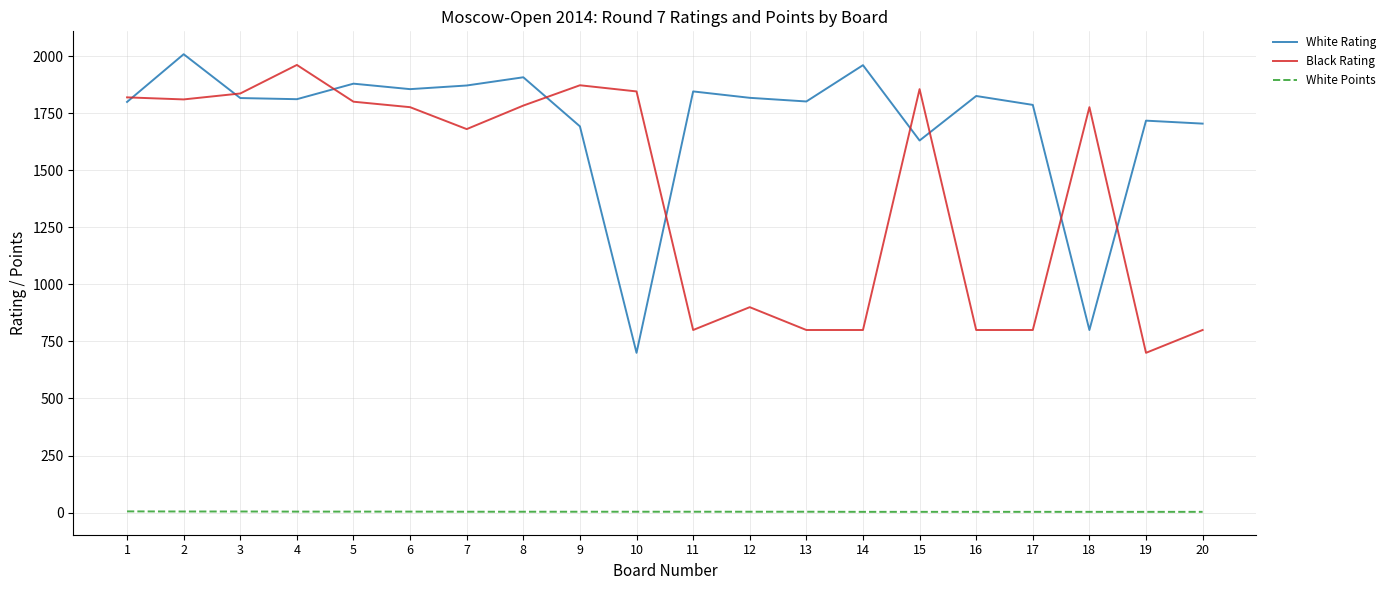

Between 7 and 12, which series saw the biggest shift?

Black Rating